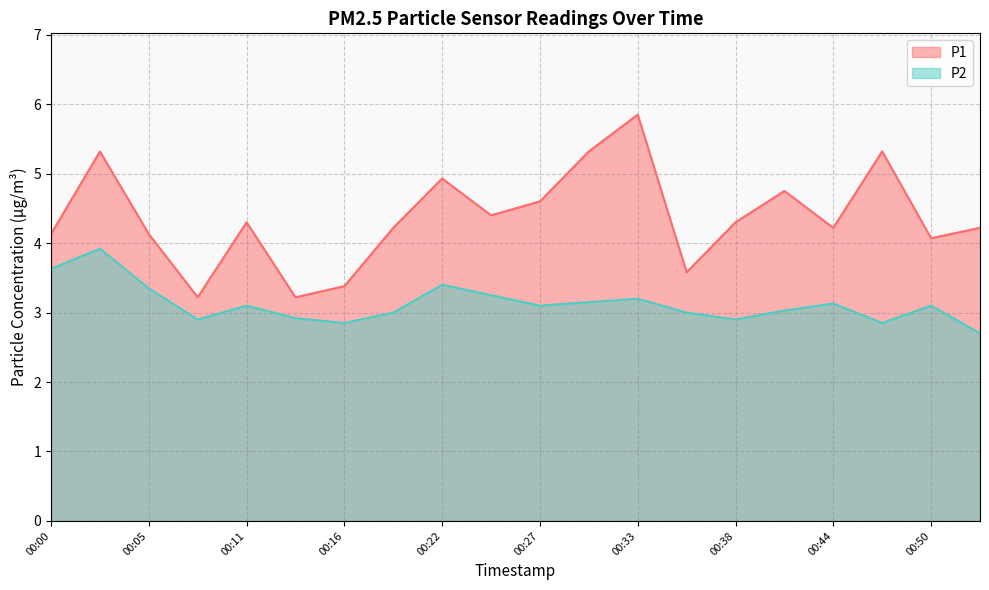

What is the approximate value of P2 at 00:14?

2.9